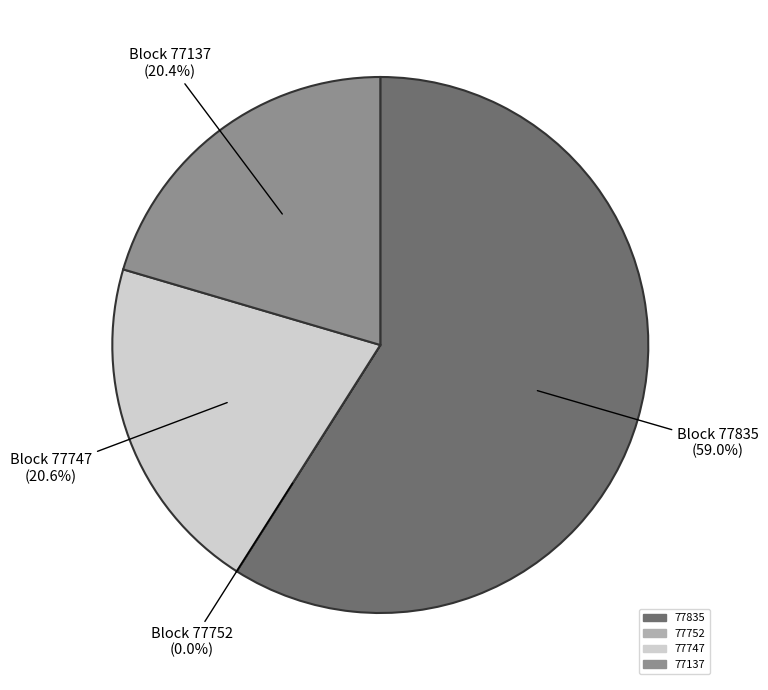

Is it true that 77137 is 35% of the pie?

False